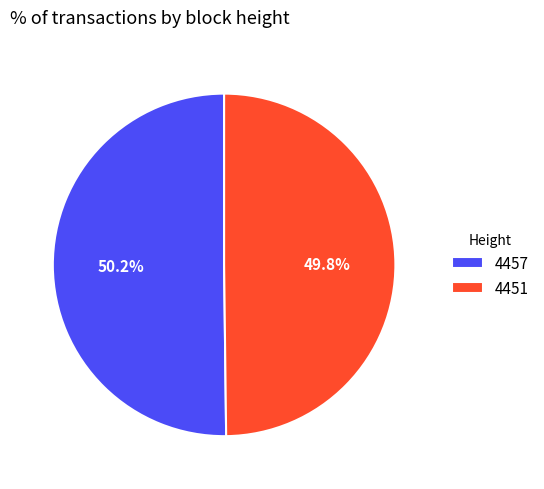

Is there a majority slice in this chart?

Yes